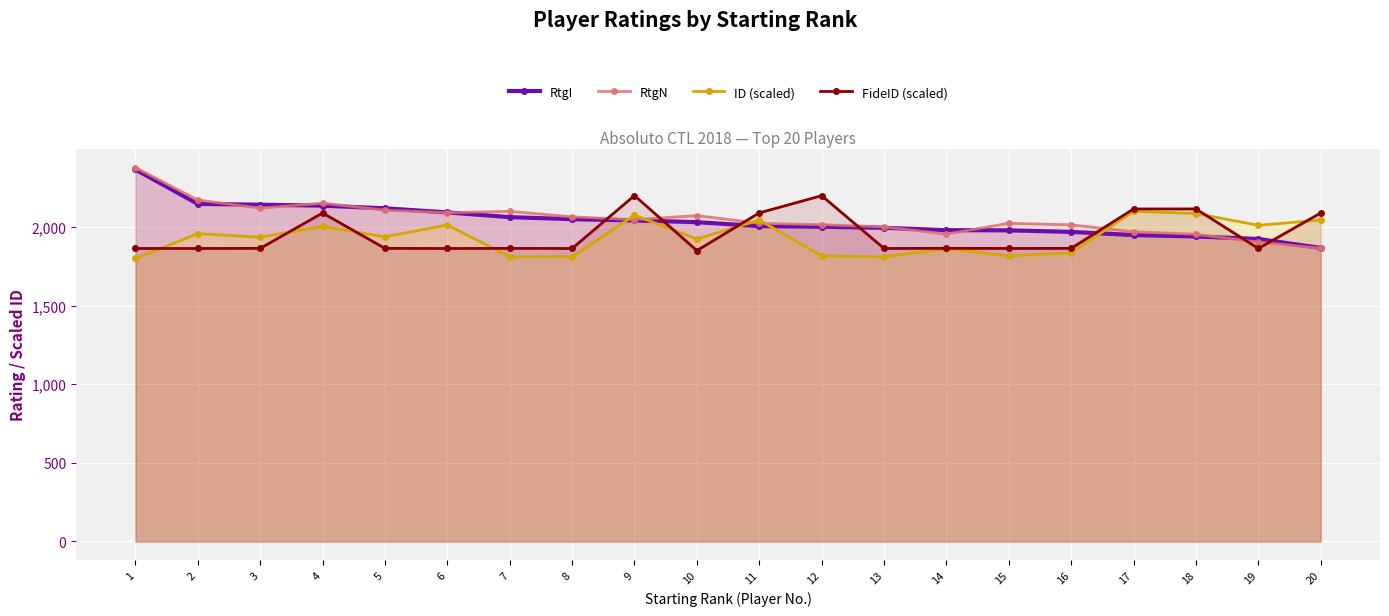

True or false: ID (scaled) has more than 2 interior local peaks.

True